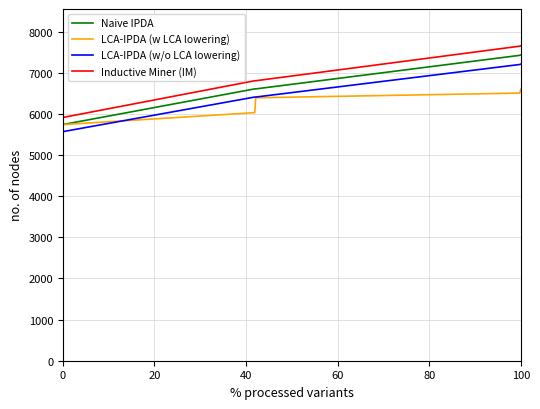

What is the minimum value for Naive IPDA?

5741.0